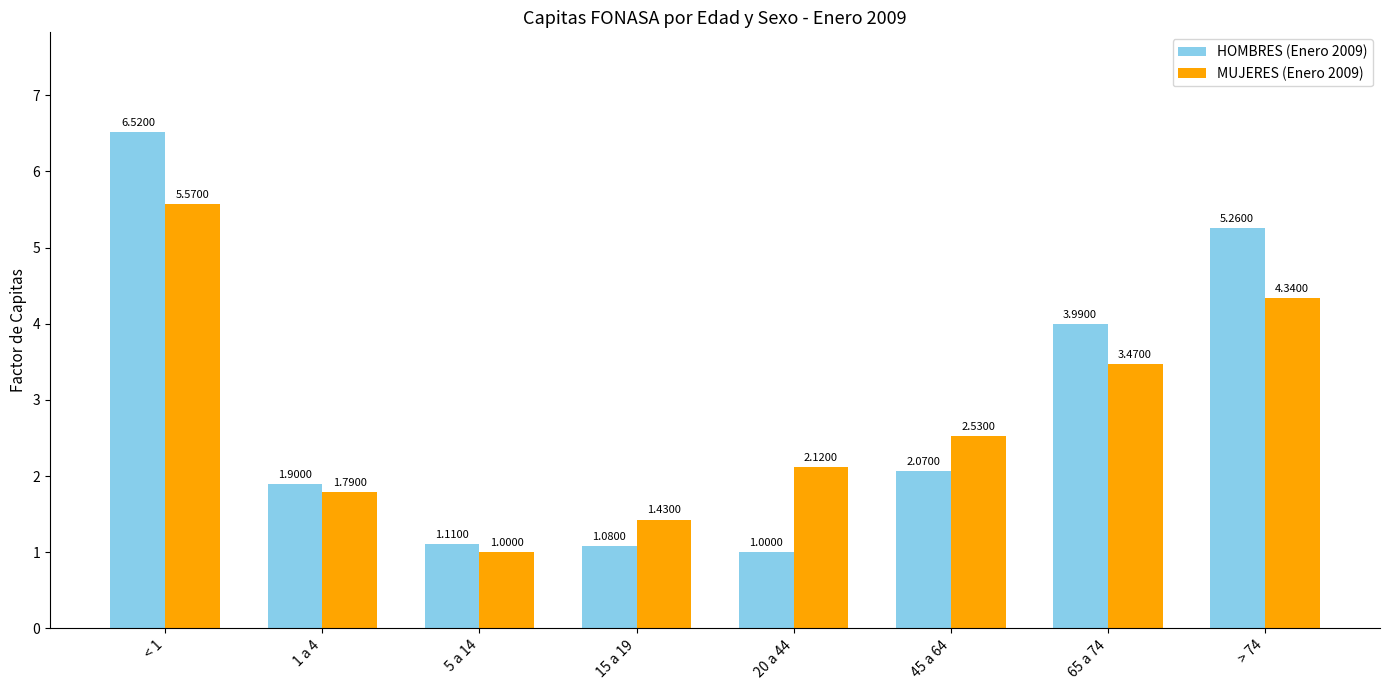

Which series has the widest spread of values?

HOMBRES (Enero 2009)